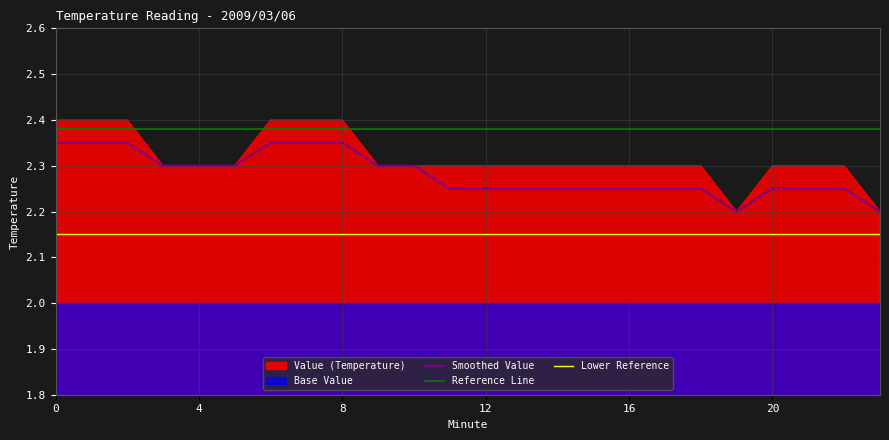

True or false: Smoothed Value has a value of 2.2 at 21.

True